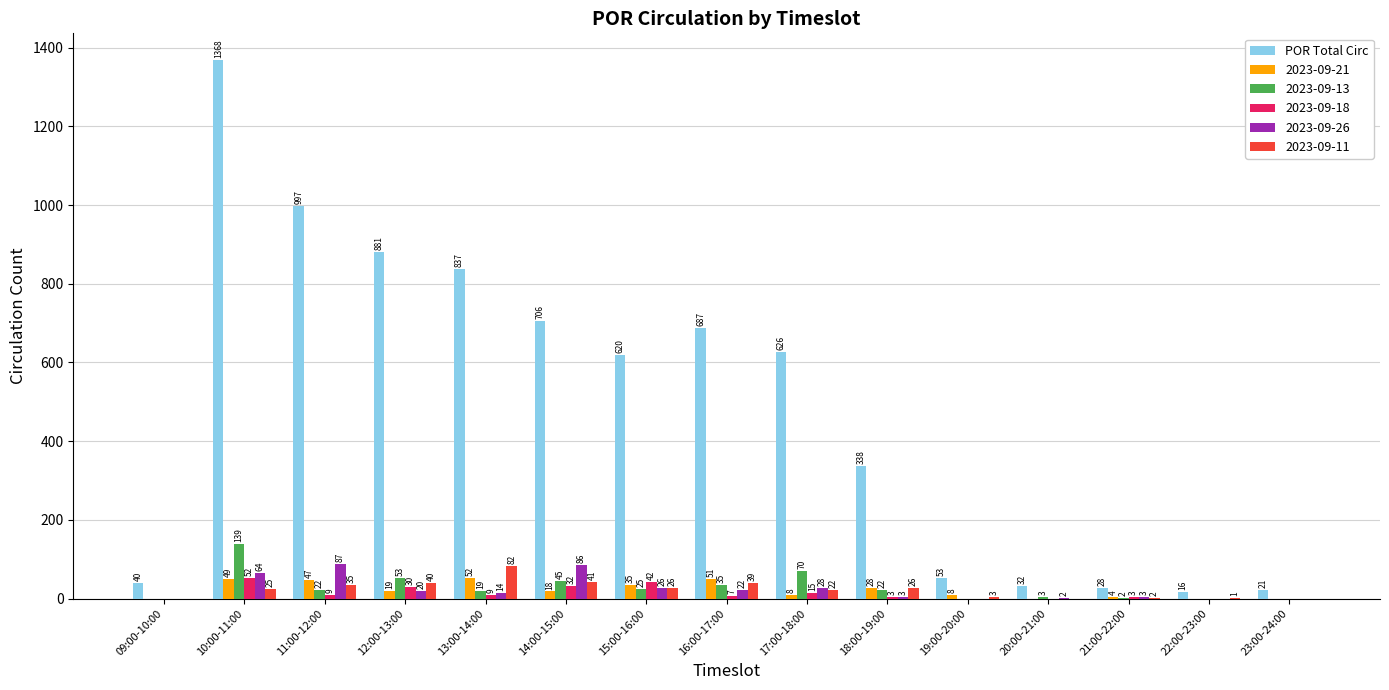

What is the sum of all 2023-09-18 values?

202